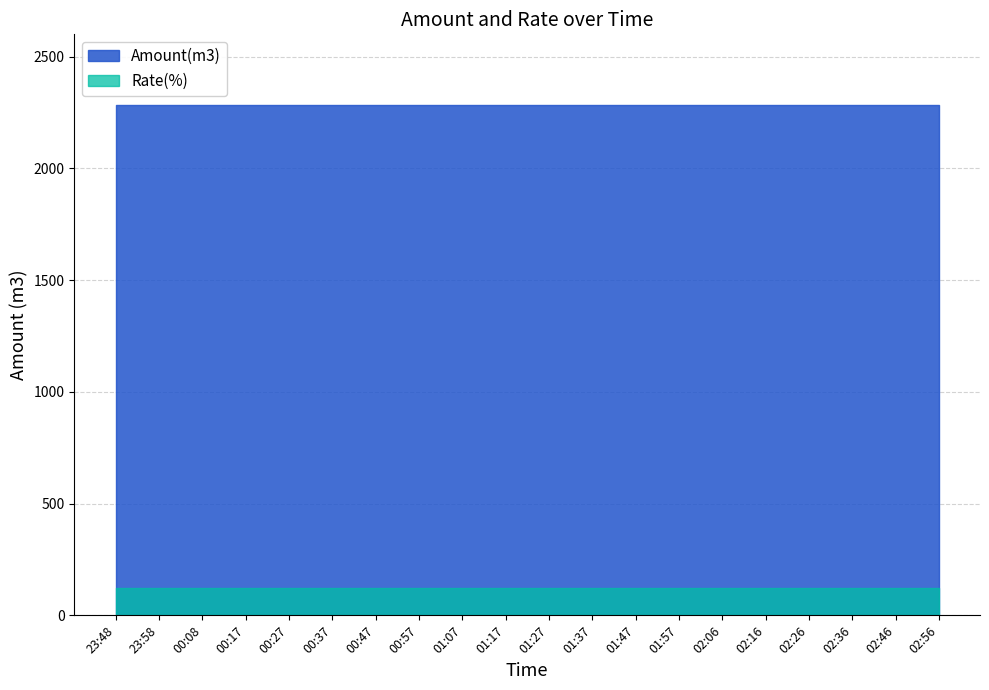

What is the lowest value of the Amount(m3) series?

2285.0